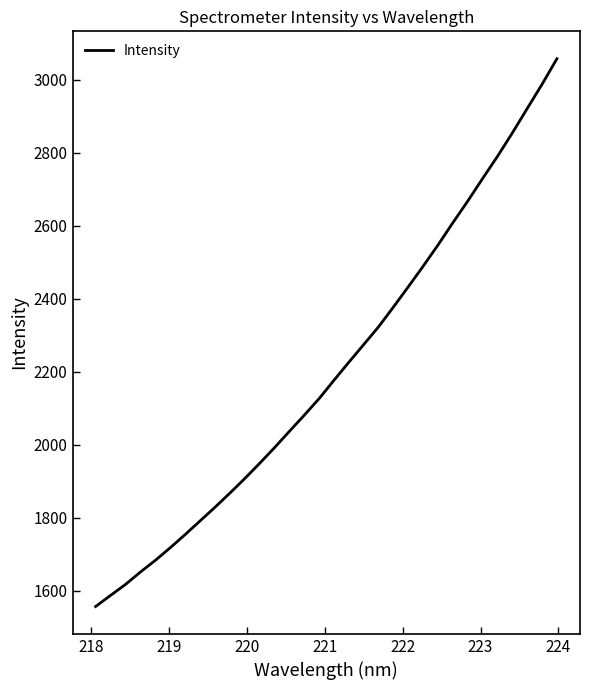

What is the greatest value displayed?

3057.7